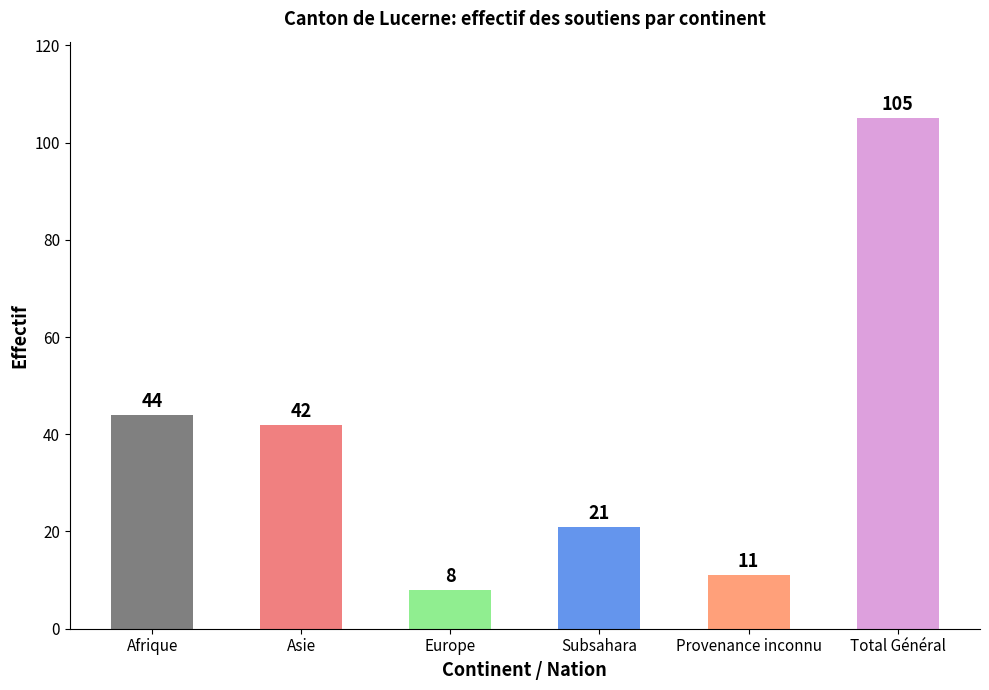

The value at Total Général is 51. True or false?

False